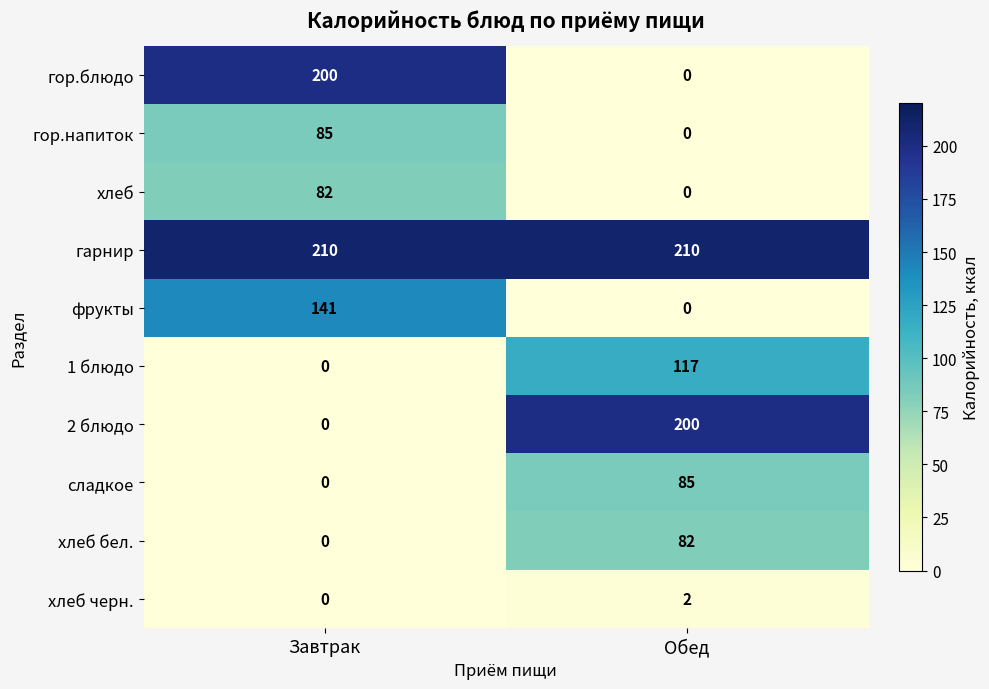

What is the maximum value shown in the chart?

210